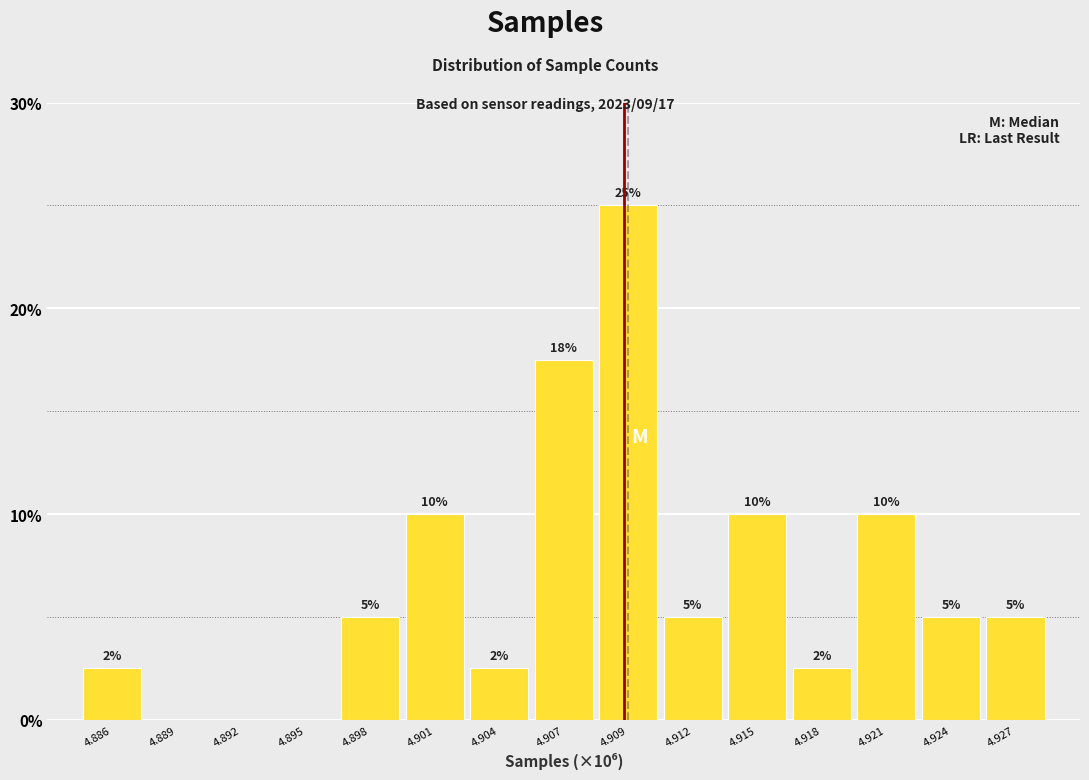

What is the approximate value at 4.915?

10.0